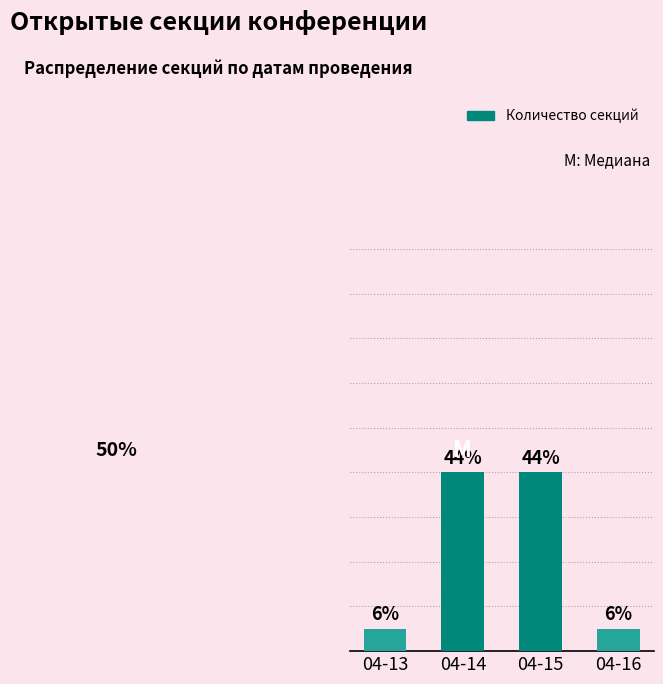

At which label is the value closest to 0?

04-13